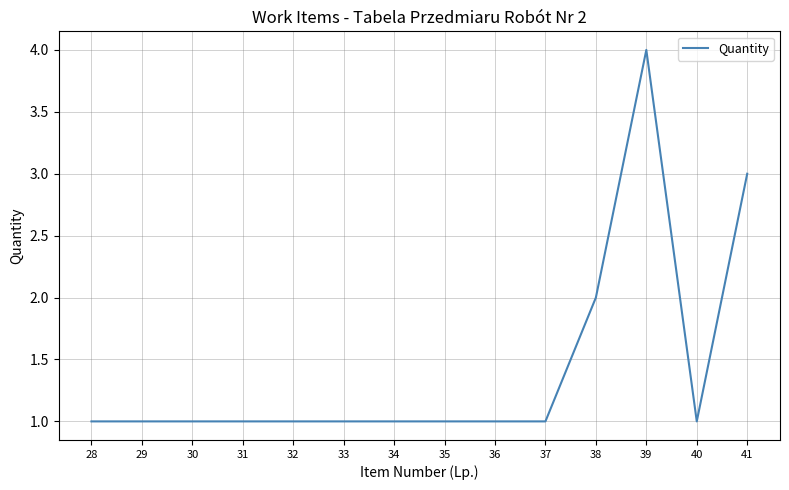

Reading left to right, list all the values displayed in this chart.

28=1	29=1	30=1	31=1	32=1	33=1	34=1	35=1	36=1	37=1	38=2	39=4	40=1	41=3